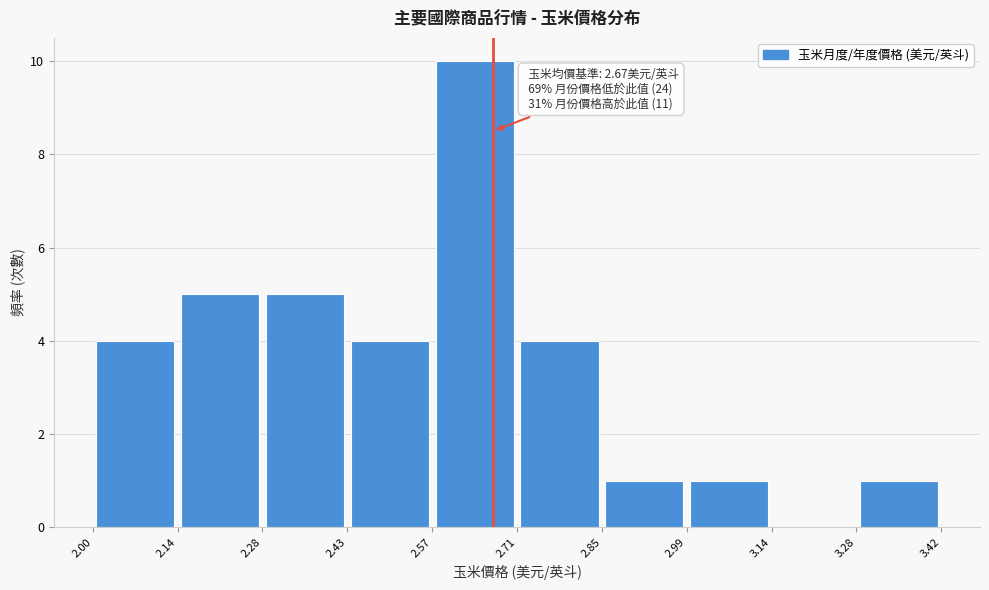

Over which range of the x-axis is the bar tallest?

2.57 to 2.71